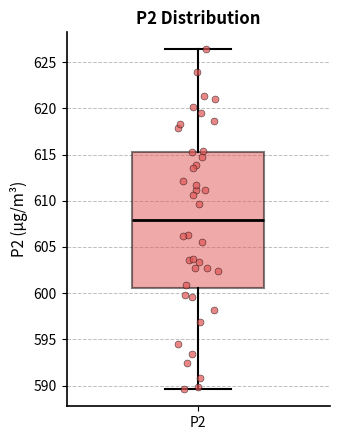

Transcribe this box plot: give where the median line is, the range the box spans, and where the two whiskers end, as read against the y-axis. The values are not printed on the chart, so give them approximately, as read against the axis.

median 608.0, box 600.5 to 615.5, whiskers 589.5 to 626.5